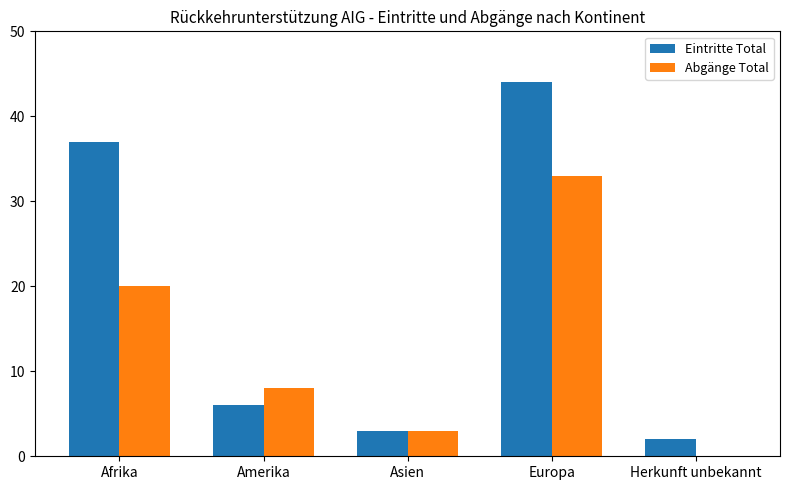

The Eintritte Total series shows 37 at Afrika. True or false?

True